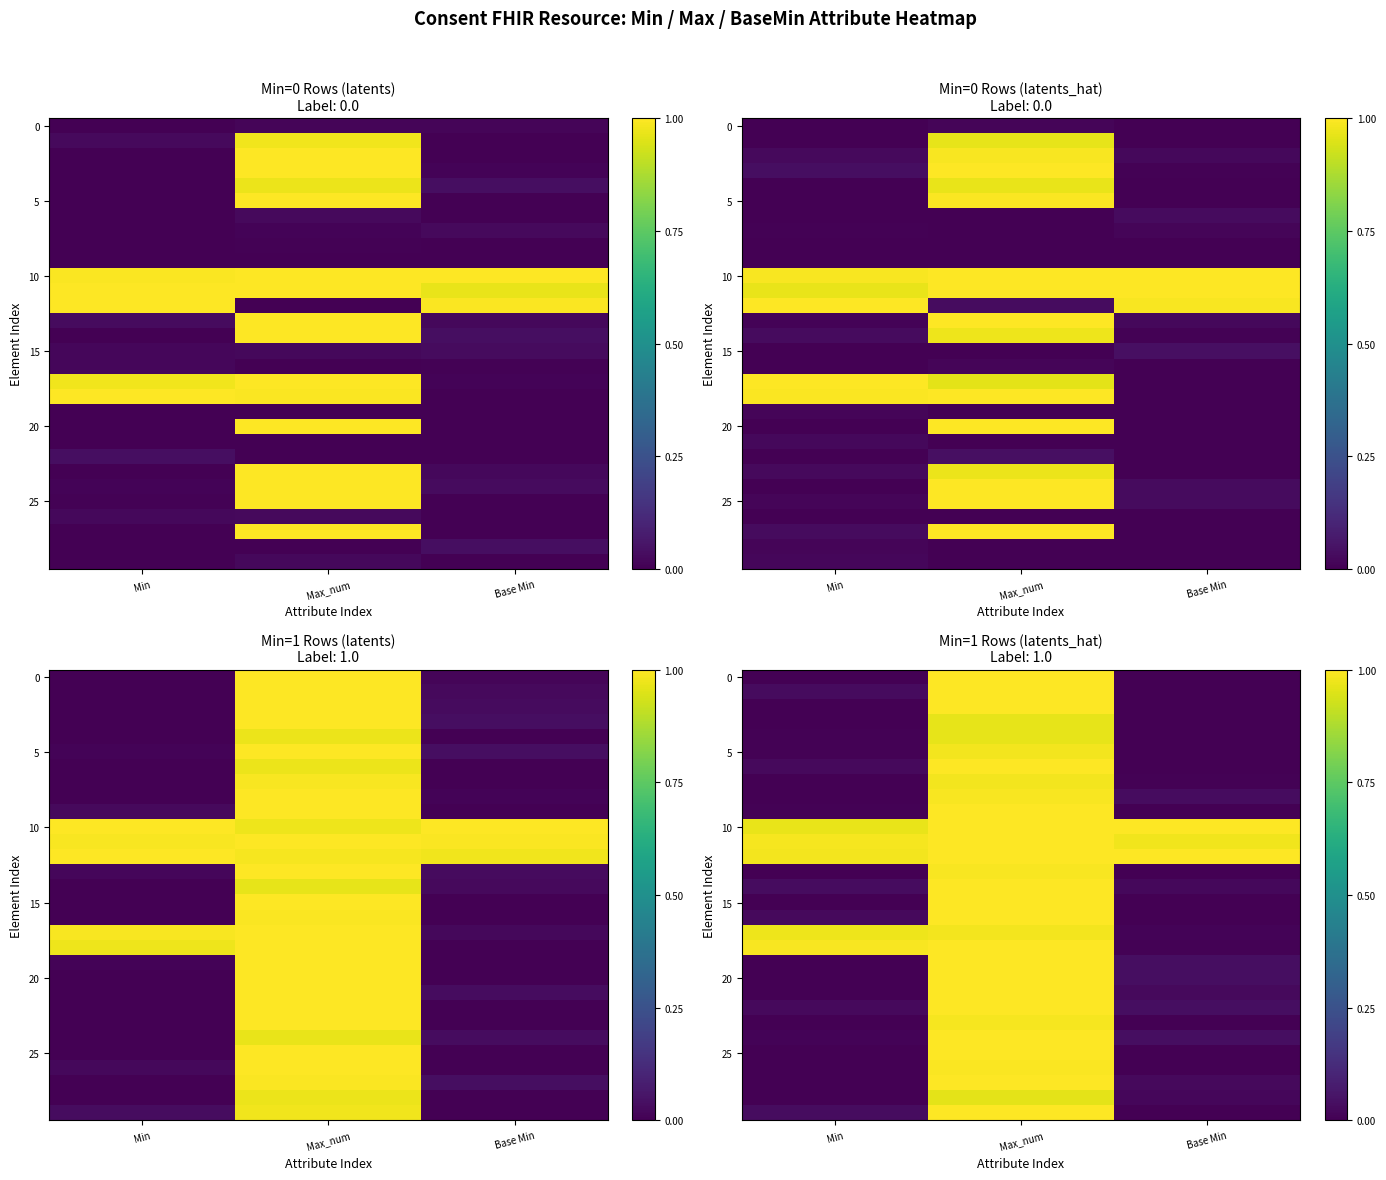

The row_0 series shows 0.0 at Min. True or false?

True